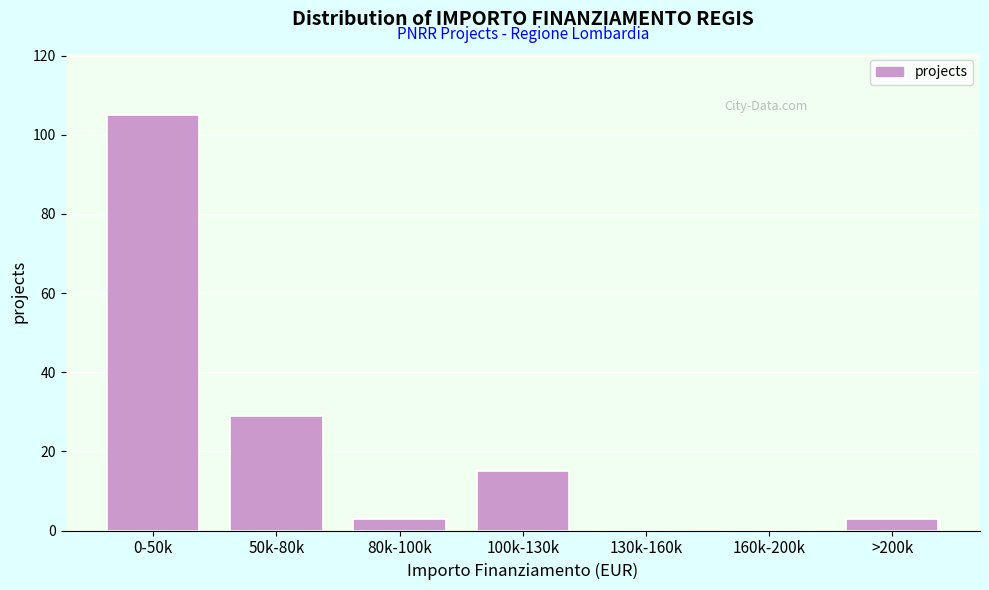

Reading right to left, list all the values displayed in this chart.

>200k=3	160k-200k=0	130k-160k=0	100k-130k=15	80k-100k=3	50k-80k=29	0-50k=105